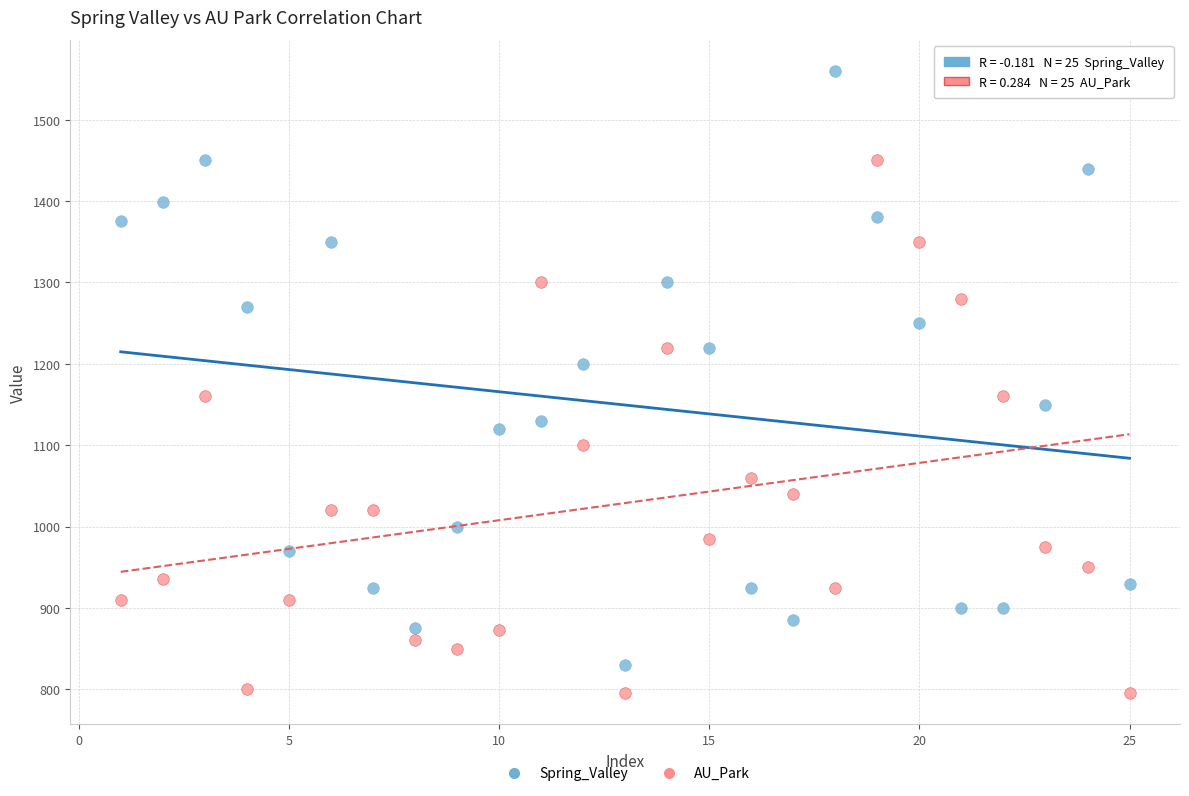

Across all data points, what is the range of X values (max minus min)?

24